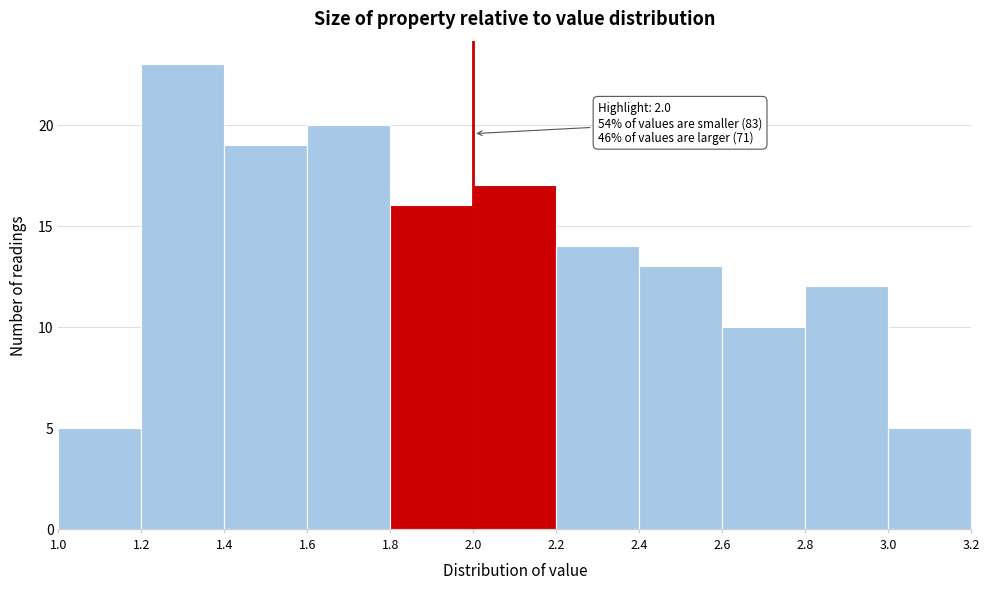

Over which range of the x-axis is the bar tallest?

1.2 to 1.4